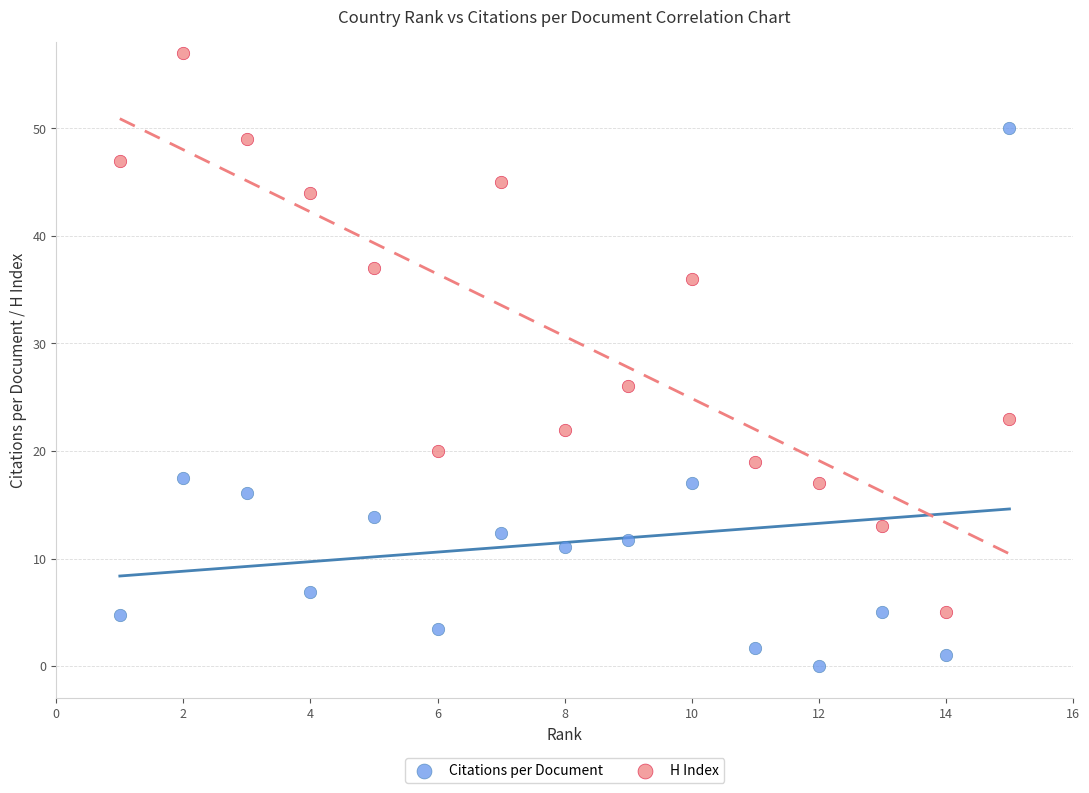

What are all the series names shown in the legend?

Citations per Document, H Index